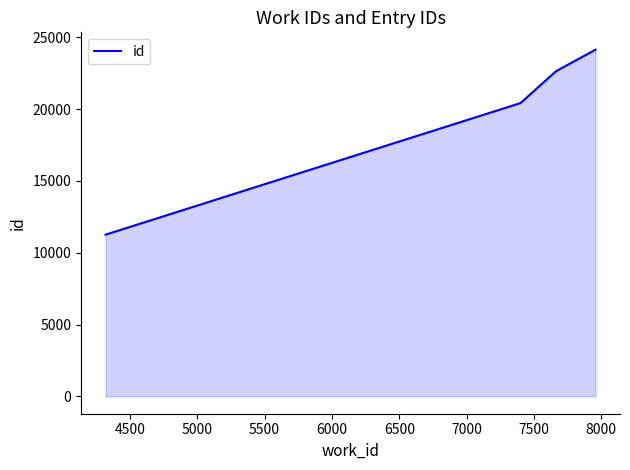

True or false: the data has more than 2 interior local peaks.

False